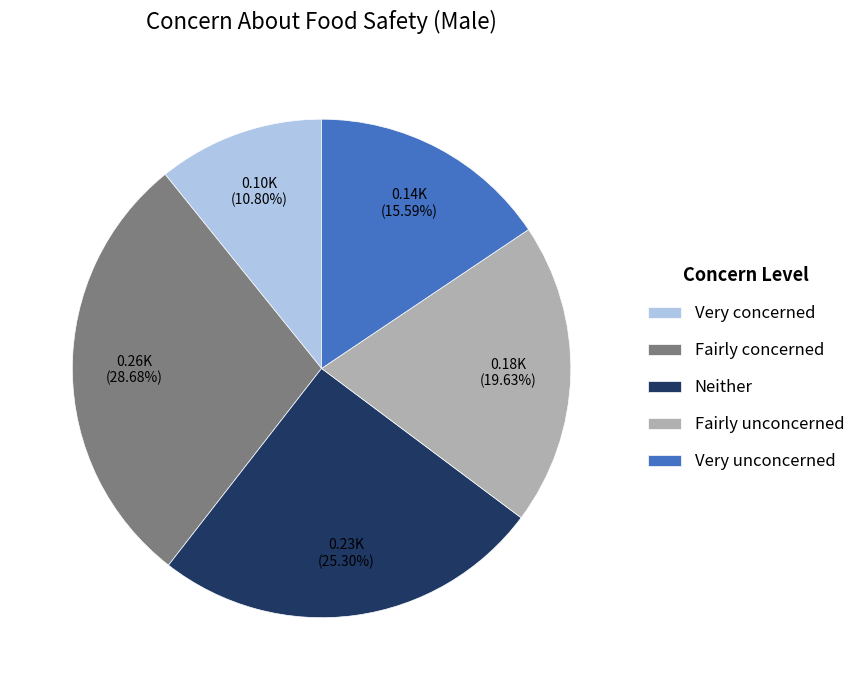

Approximately how many times larger is the value at Very unconcerned compared to Very concerned?

1.4